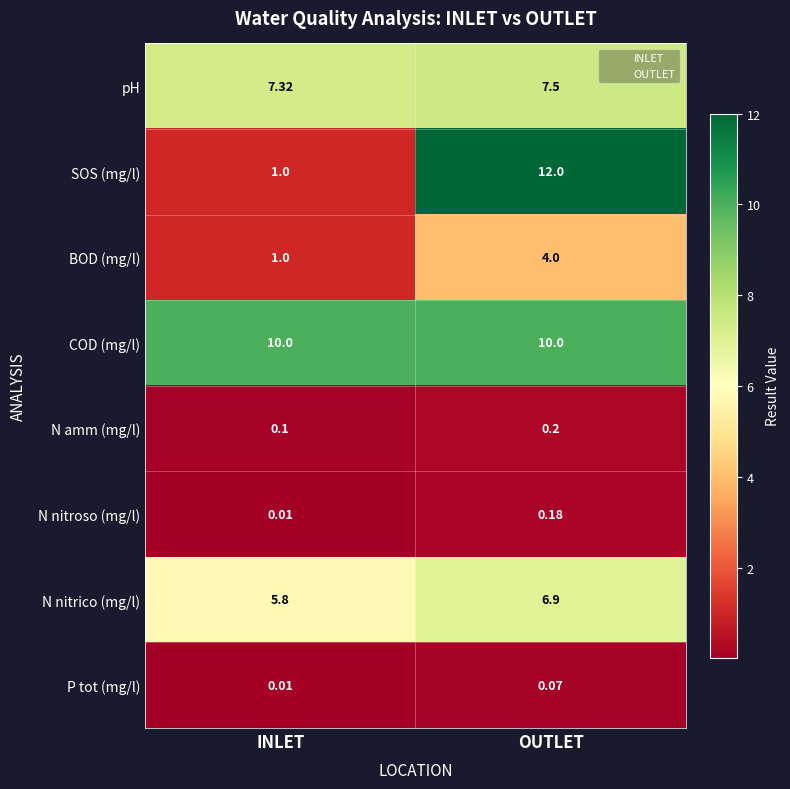

At which category is the sum across all series the highest?

OUTLET